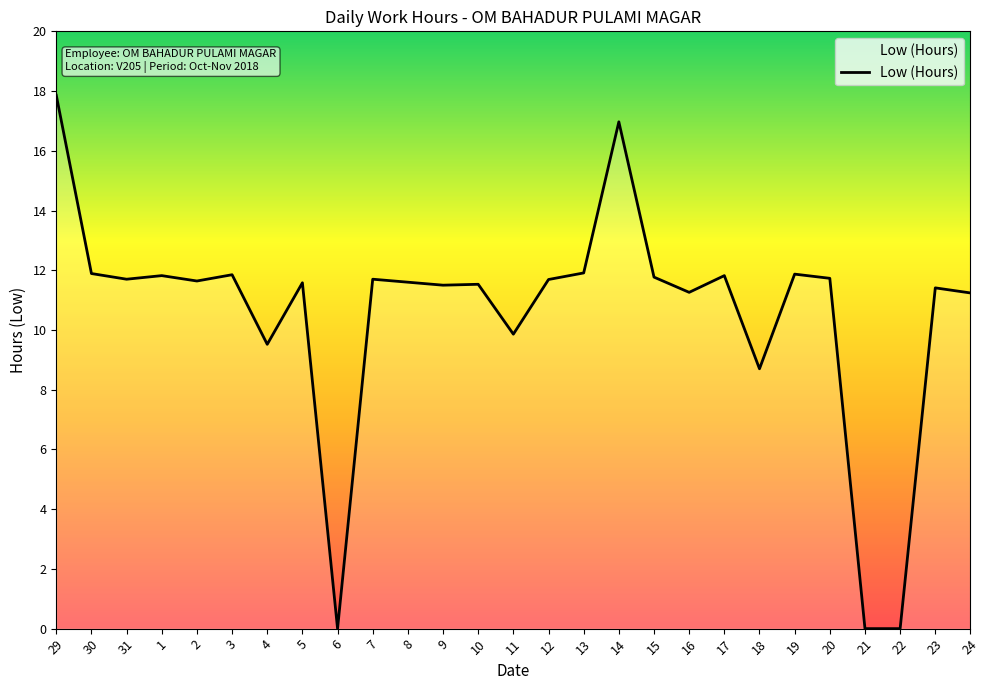

Approximately how many times larger is the value at 31 compared to 11?

1.2